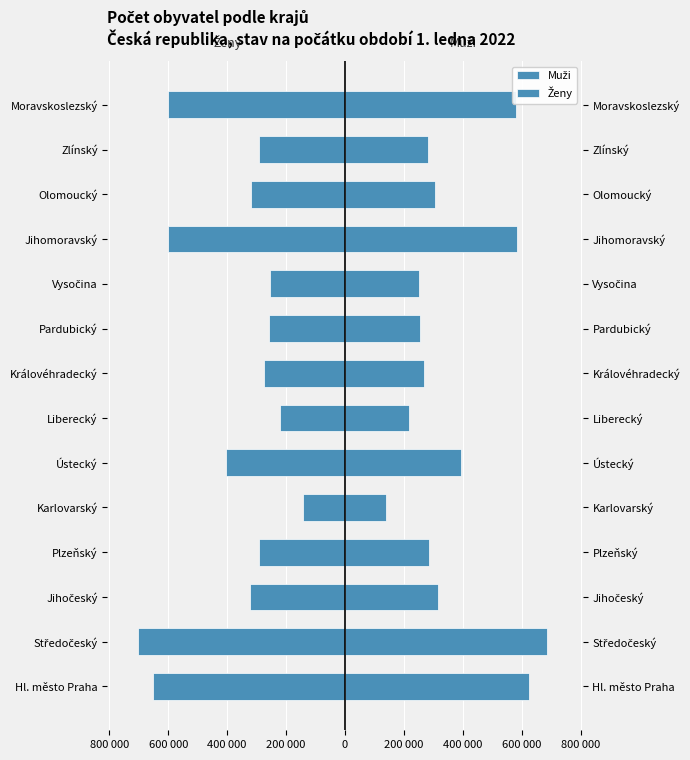

How many values in the Ženy series are below -291962?

7